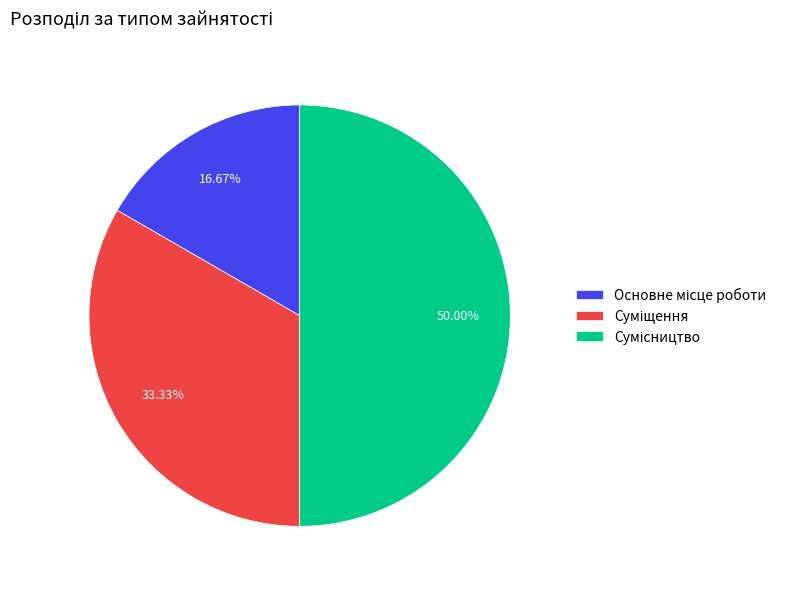

How many segments does this pie chart have?

3